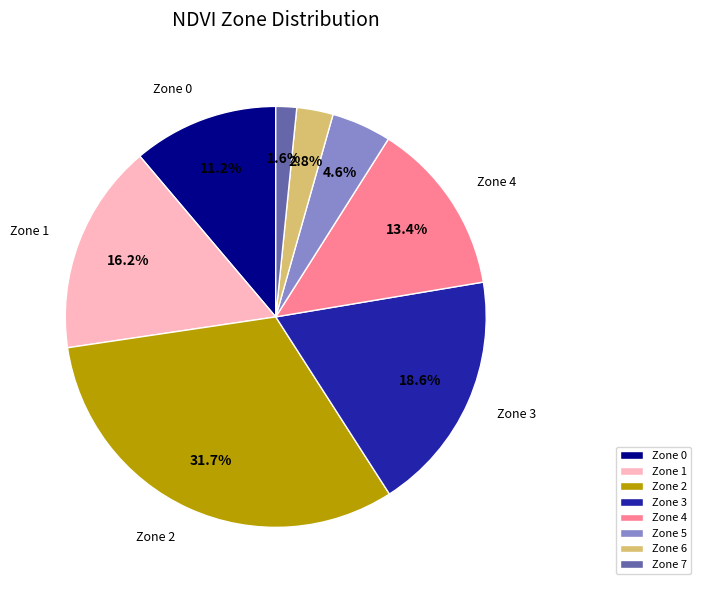

Rank the categories by value from lowest to highest.

Zone 7, Zone 6, Zone 5, Zone 0, Zone 4, Zone 1, Zone 3, Zone 2